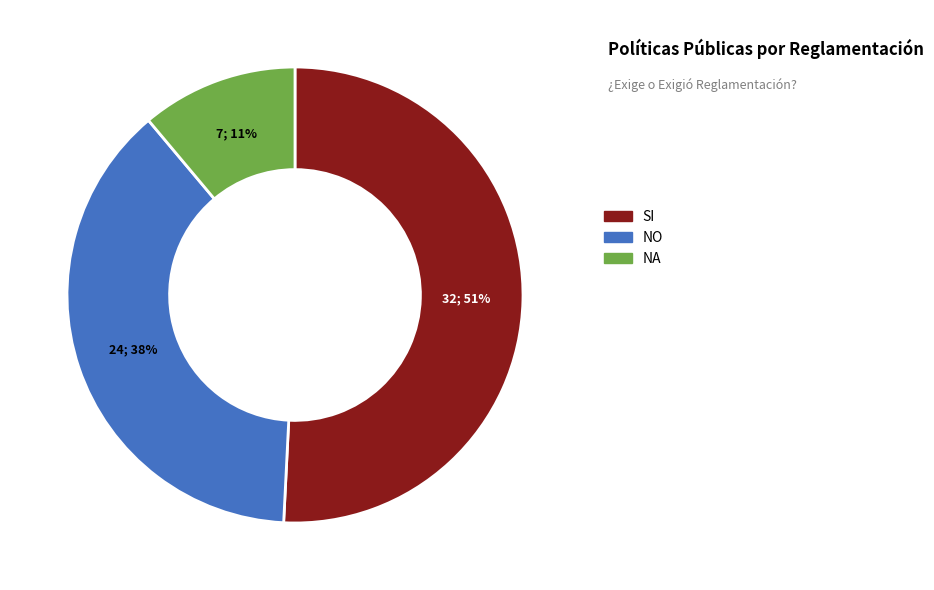

Which has a higher value, NA or NO?

NO